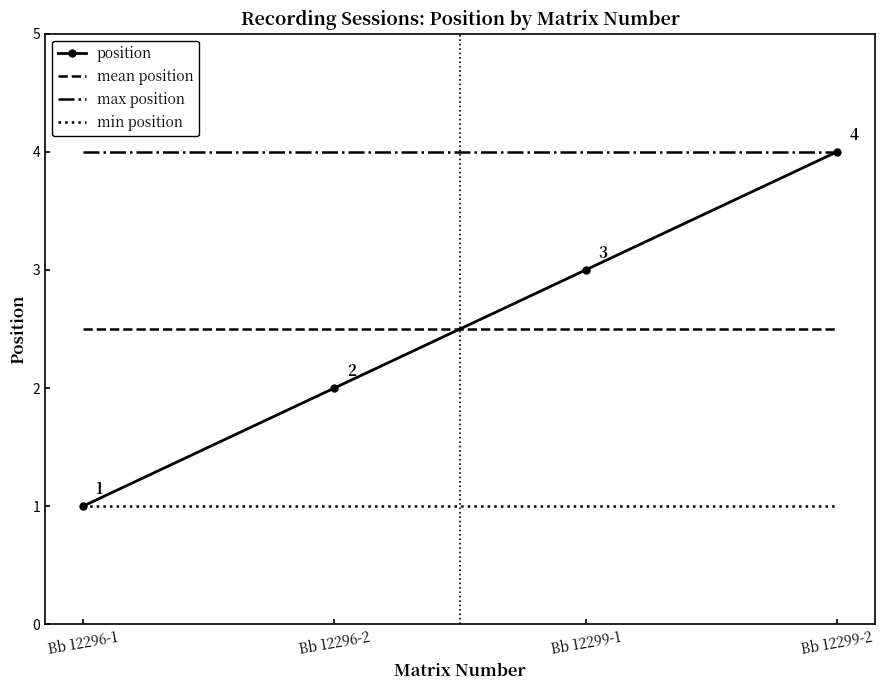

What is the total value across all series at Bb 12299-1?

10.5